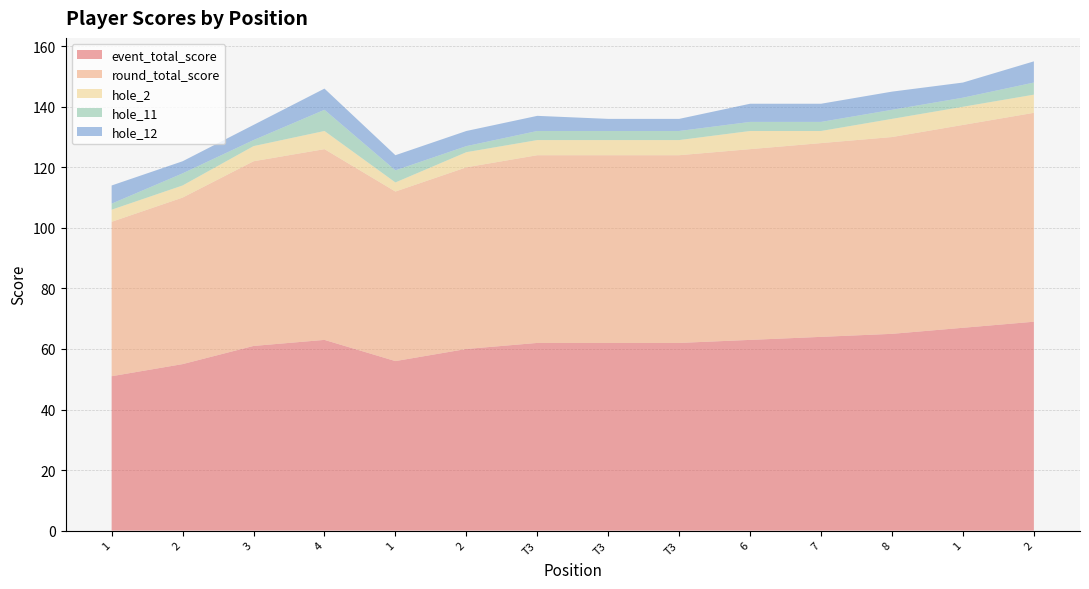

Reading right to left, transcribe all the data shown in this chart.

event_total_score: 69	67	65	64	63	62	62	62	60	56	63	61	55	51
round_total_score: 69	67	65	64	63	62	62	62	60	56	63	61	55	51
hole_2: 6	6	6	4	6	5	5	5	5	3	6	5	4	4
hole_11: 4	3	3	3	3	3	3	3	2	4	7	2	4	2
hole_12: 7	5	6	6	6	4	4	5	5	5	7	5	4	6